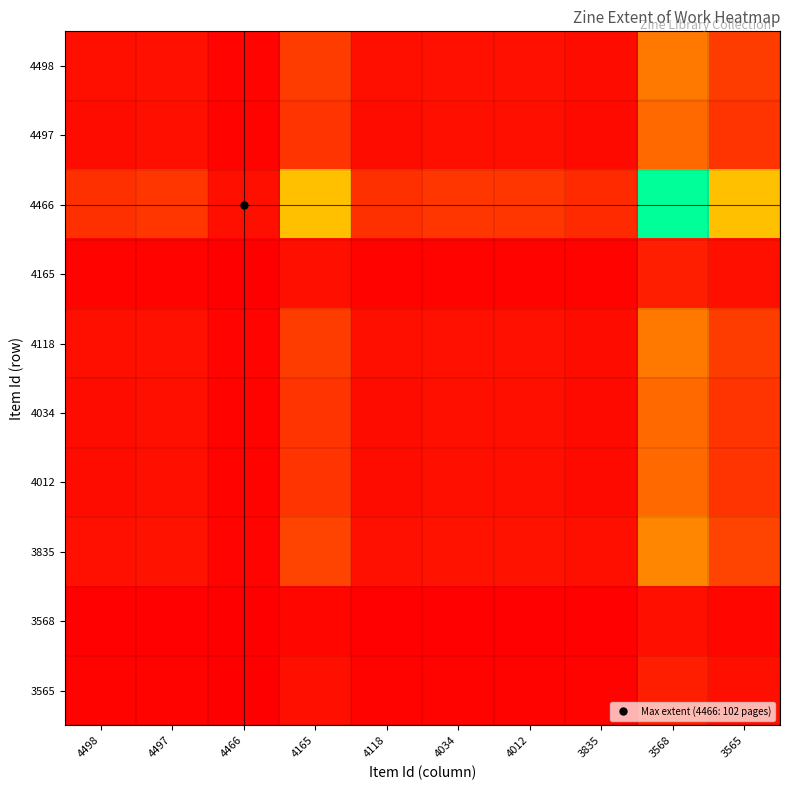

Which label corresponds to the smallest value in the chart?

4466